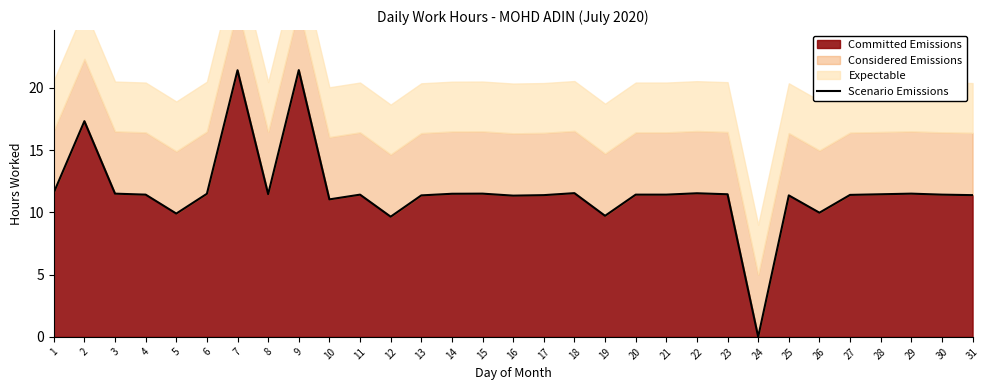

Is it true that the value at 8 is 18.2?

False